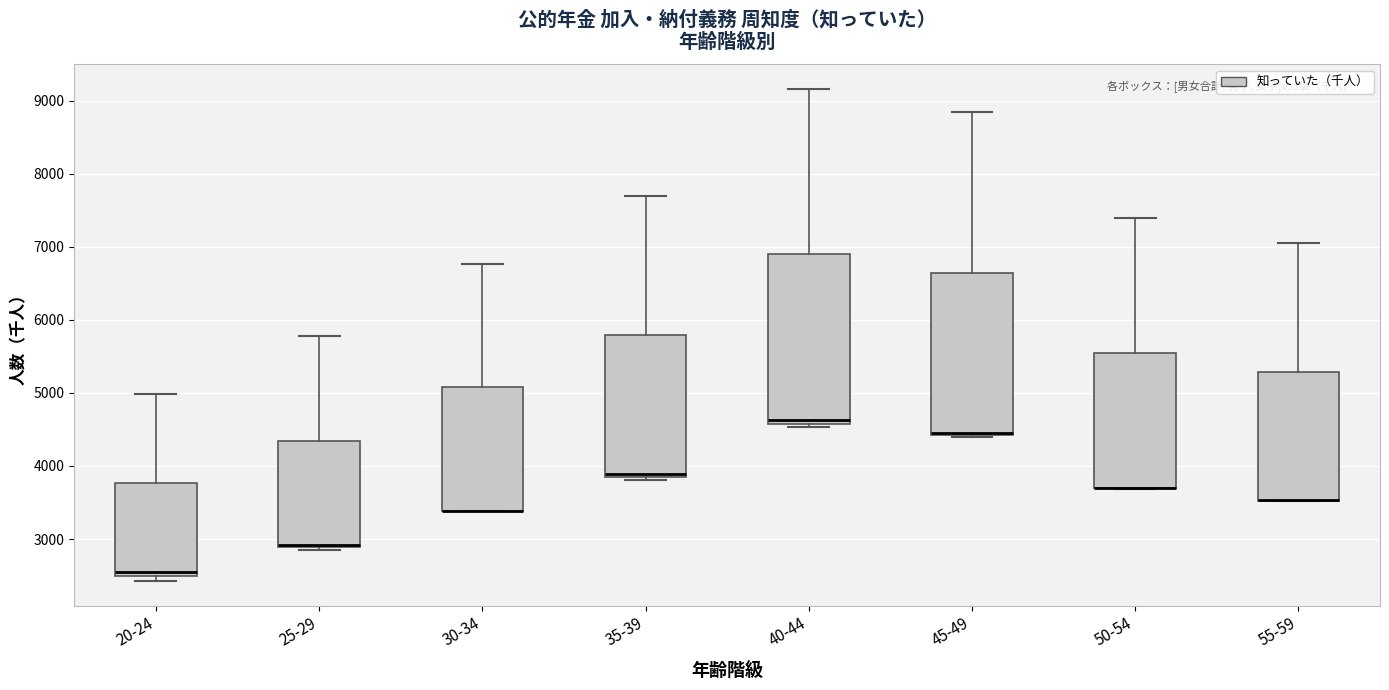

Reading left to right, transcribe this box plot: for each box, give where its median line is, the range the box spans, and where its two whiskers end, as read against the y-axis. The values are not printed on the chart, so give them approximately, as read against the axis.

20-24: median 2600, box 2500 to 3800, whiskers 2400 to 5000
25-29: median 2900 (just above the box's lower edge), box 2900 to 4300, whiskers 2900 (just below the box's lower edge) to 5800
30-34: median 3400 (drawn on the box's lower edge), box 3400 to 5100, whiskers 3400 to 6800
35-39: median 3900, box 3800 to 5800, whiskers 3800 (just below the box's lower edge) to 7700
40-44: median 4600 (just above the box's lower edge), box 4600 to 6900, whiskers 4500 to 9200
45-49: median 4400 (drawn on the box's lower edge), box 4400 to 6600, whiskers 4400 to 8800
50-54: median 3700 (drawn on the box's lower edge), box 3700 to 5500, whiskers 3700 to 7400
55-59: median 3500 (drawn on the box's lower edge), box 3500 to 5300, whiskers 3500 to 7000